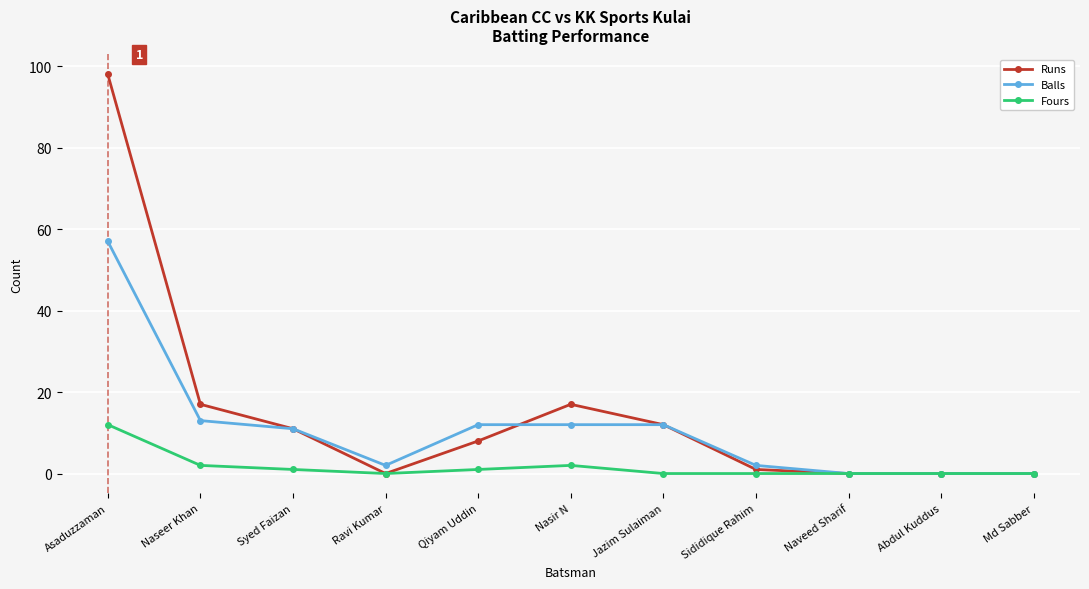

Reading left to right, list all the values displayed in this chart.

Runs: Asaduzzaman=98	Naseer Khan=17	Syed Faizan=11	Ravi Kumar=0	Qiyam Uddin=8	Nasir N=17	Jazim Sulaiman=12	Sididique Rahim=1	Naveed Sharif=0	Abdul Kuddus=0	Md Sabber=0
Balls: Asaduzzaman=57	Naseer Khan=13	Syed Faizan=11	Ravi Kumar=2	Qiyam Uddin=12	Nasir N=12	Jazim Sulaiman=12	Sididique Rahim=2	Naveed Sharif=0	Abdul Kuddus=0	Md Sabber=0
Fours: Asaduzzaman=12	Naseer Khan=2	Syed Faizan=1	Ravi Kumar=0	Qiyam Uddin=1	Nasir N=2	Jazim Sulaiman=0	Sididique Rahim=0	Naveed Sharif=0	Abdul Kuddus=0	Md Sabber=0